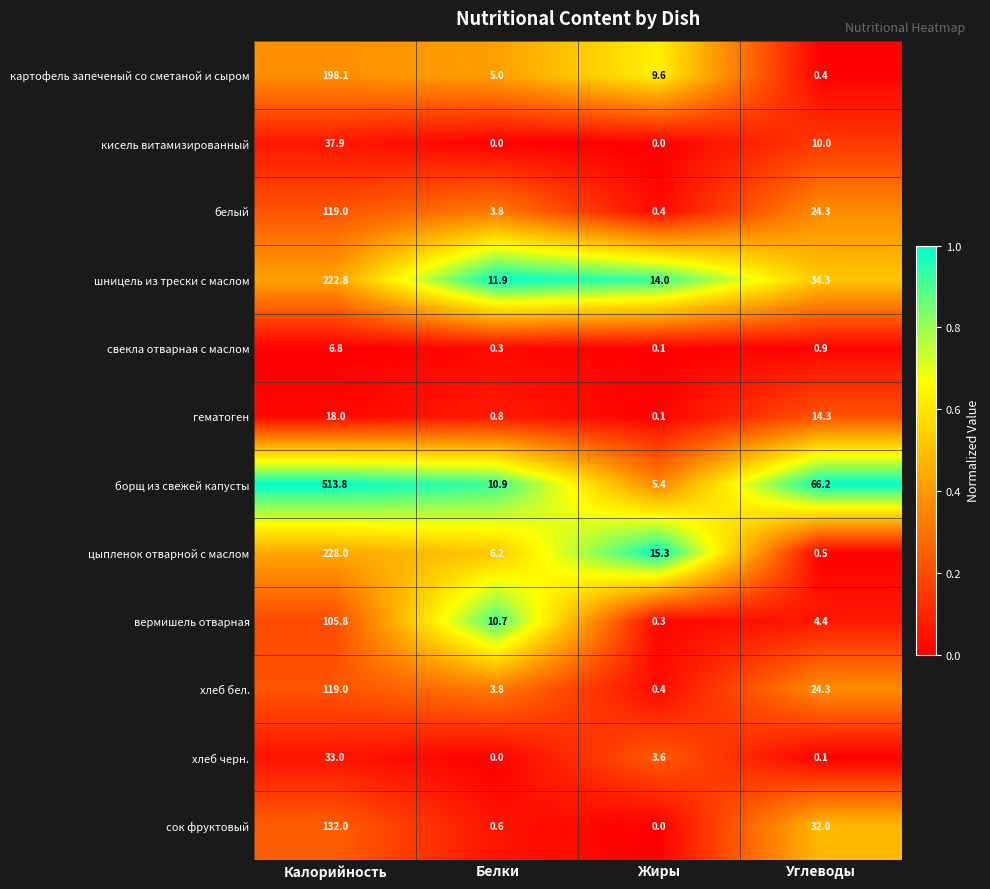

True or false: гематоген has a value of 0.8 at Белки.

True